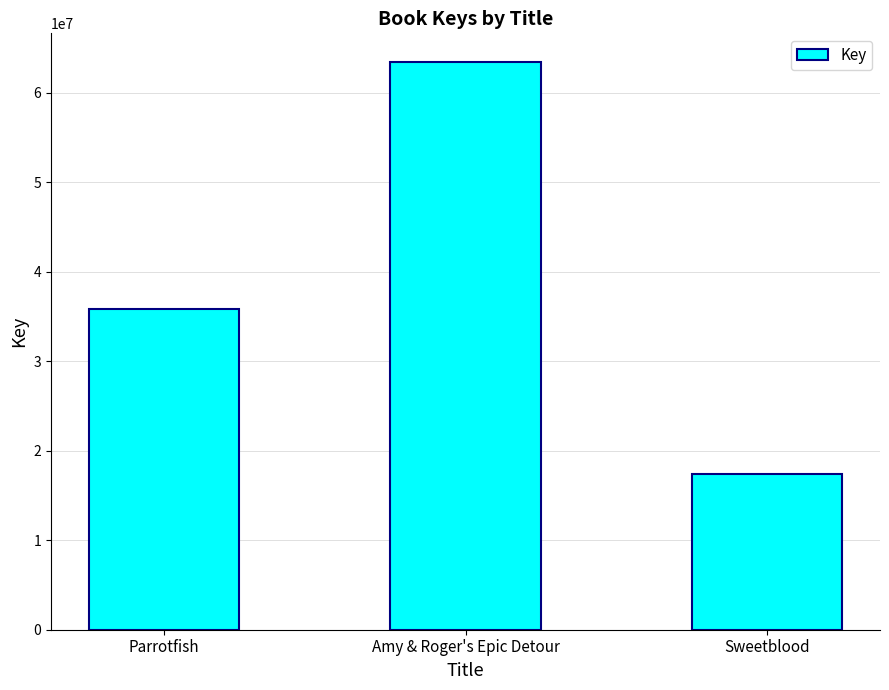

Which label corresponds to the smallest value in the chart?

Sweetblood